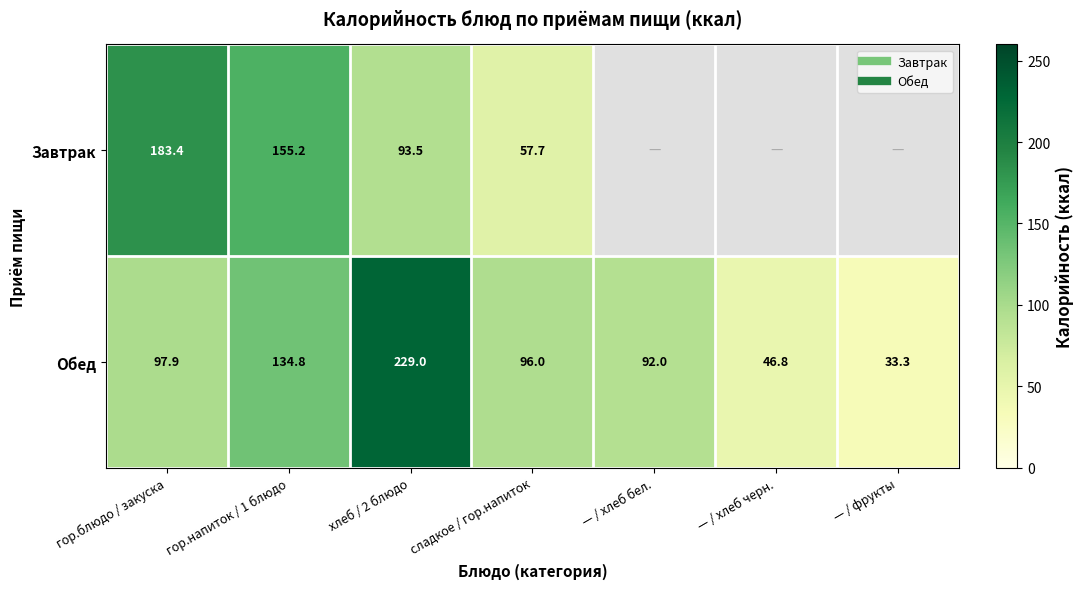

What is the approximate value of Обед at гор.блюдо / закуска?

97.9